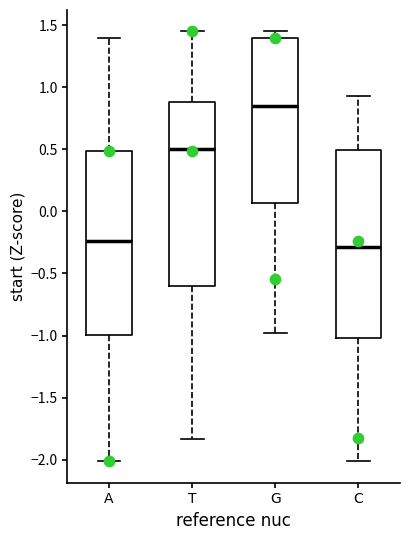

Where does the lower whisker of the box for T end on the y-axis? The values are not printed on the chart, so give them approximately, as read against the axis.

-1.85